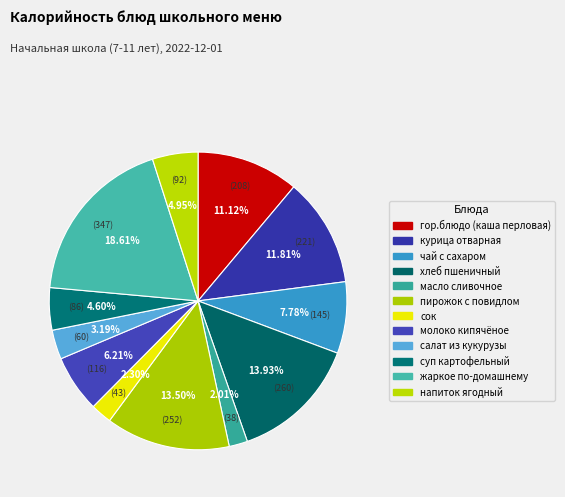

To the nearest percent, what is the average slice percentage?

8%